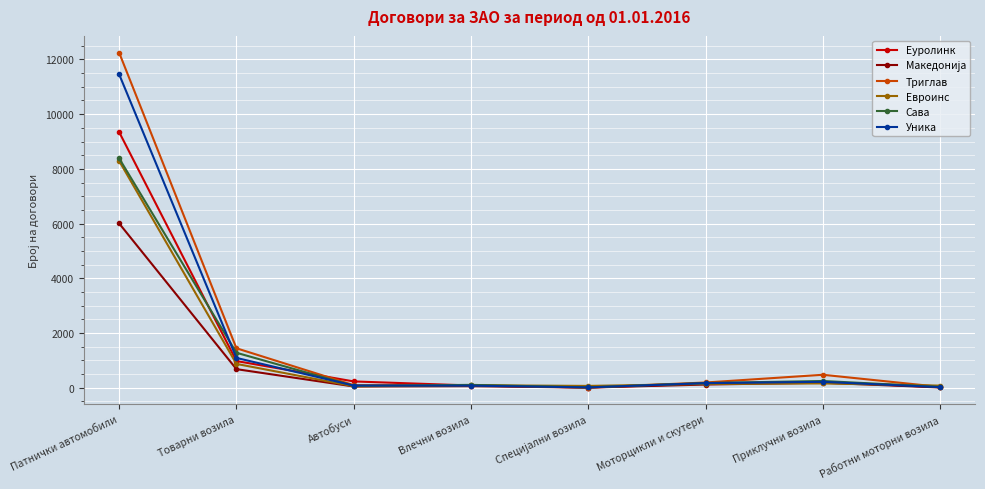

At which label is Евроинс closest to 4173?

Товарни возила